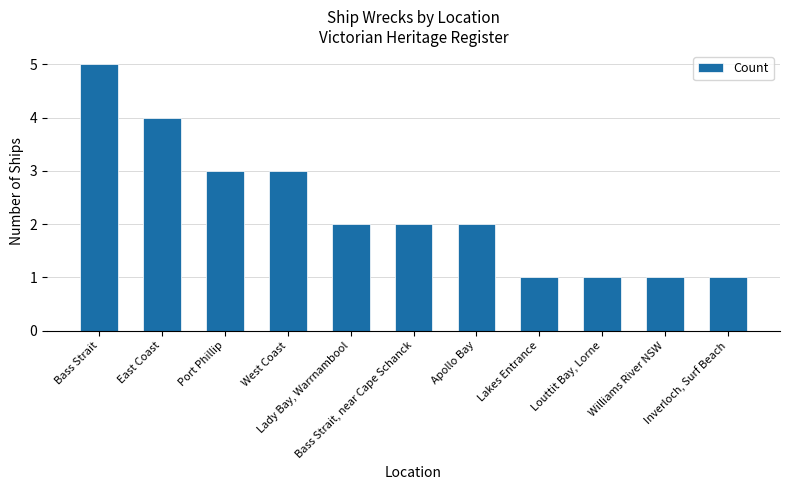

Which category has the highest value across all series?

Bass Strait